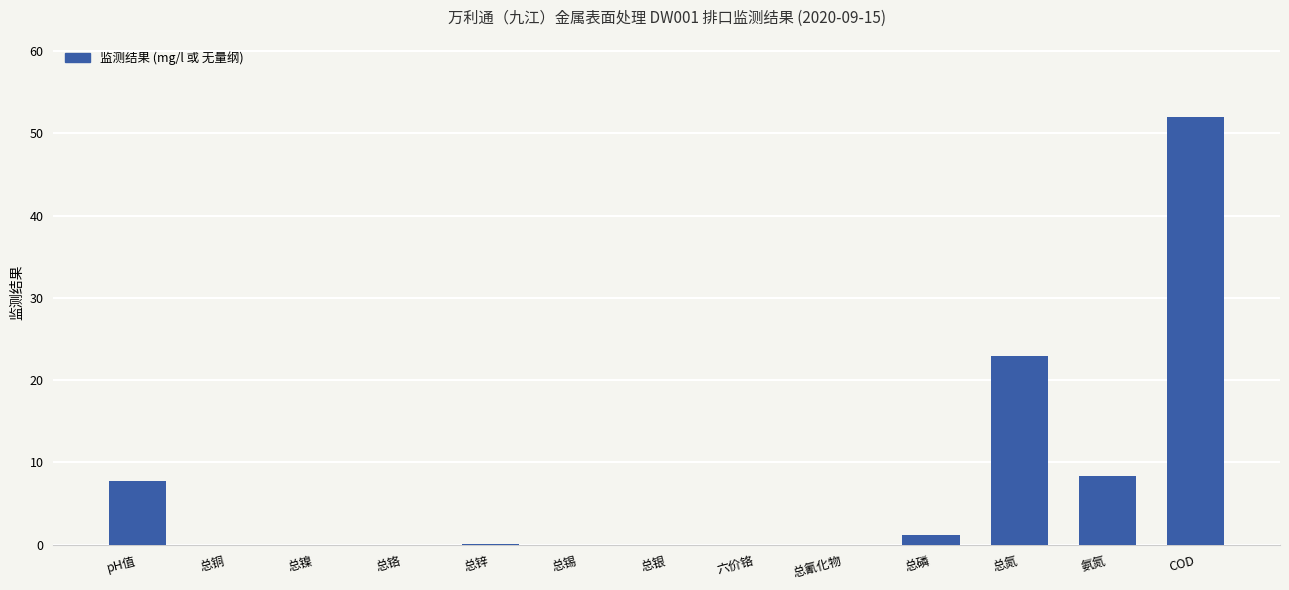

What is the maximum value shown in the chart?

52.0